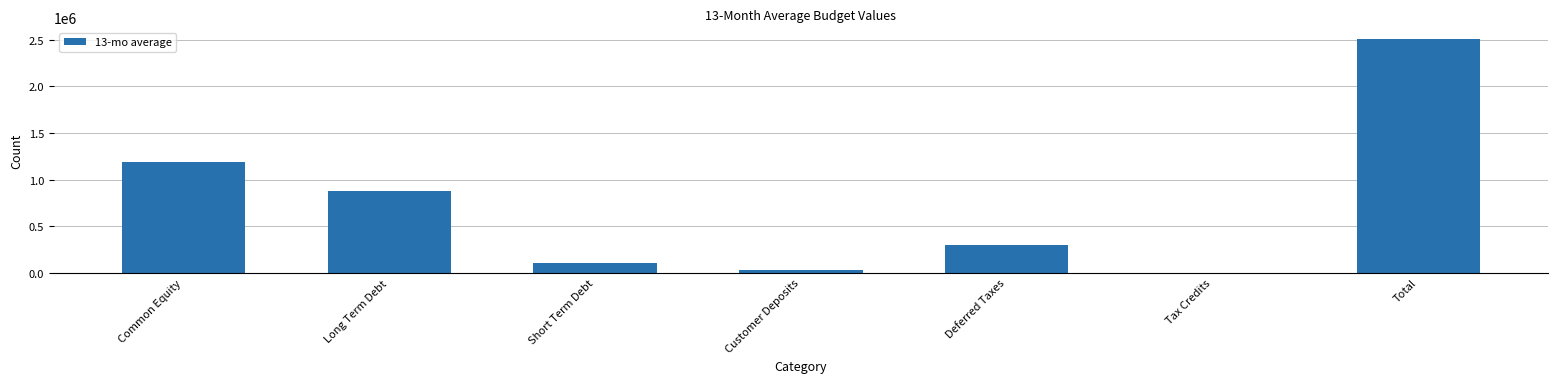

What is the sum of the values at Common Equity and Total?

3700277.3